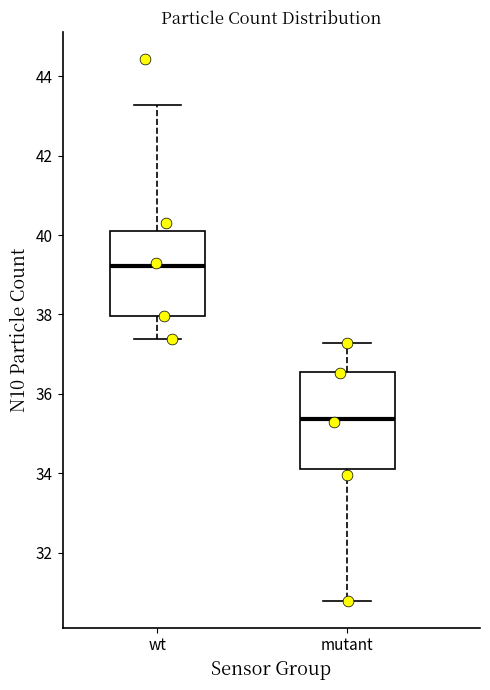

Which box is the tallest, from its lower edge to its upper edge?

mutant